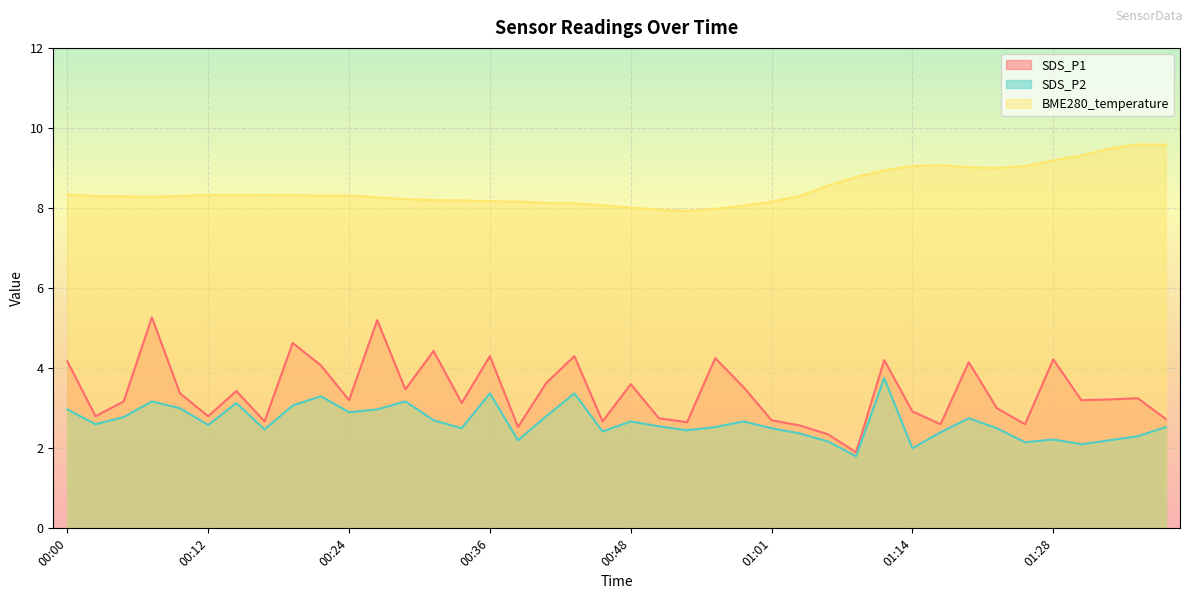

How many lines are shown in the chart?

3